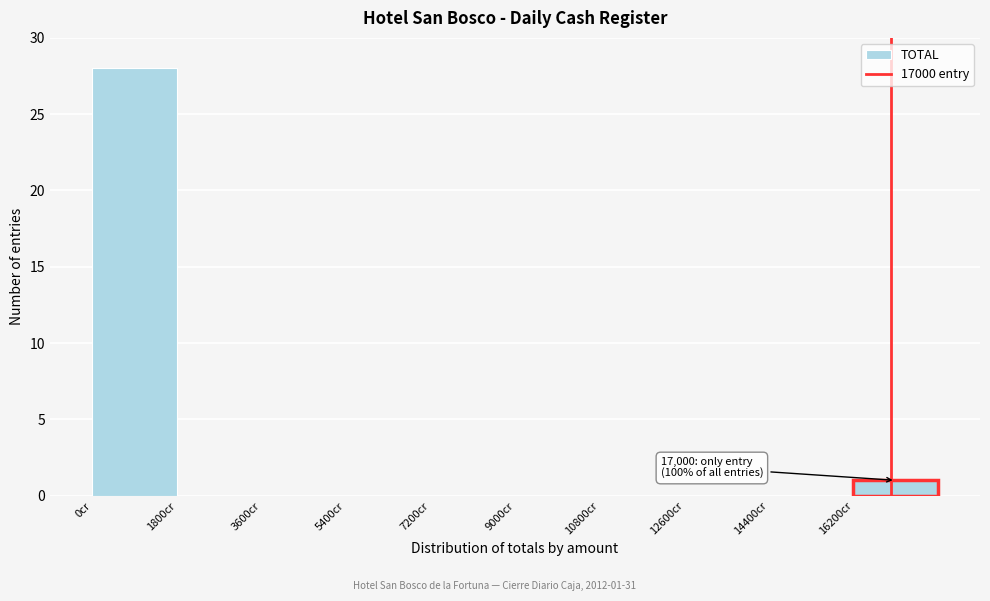

Which range on the x-axis has the tallest bar?

0 to 1800